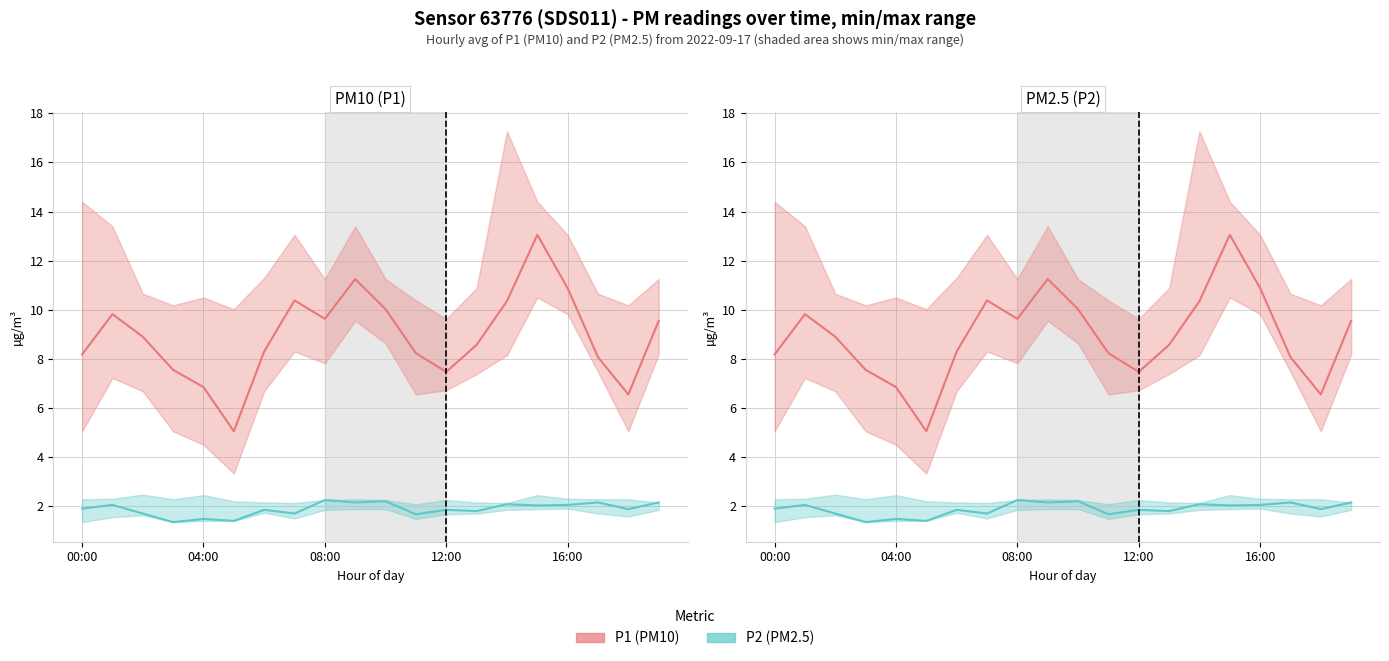

What value does the P1 (PM10) series have at 18?

6.5